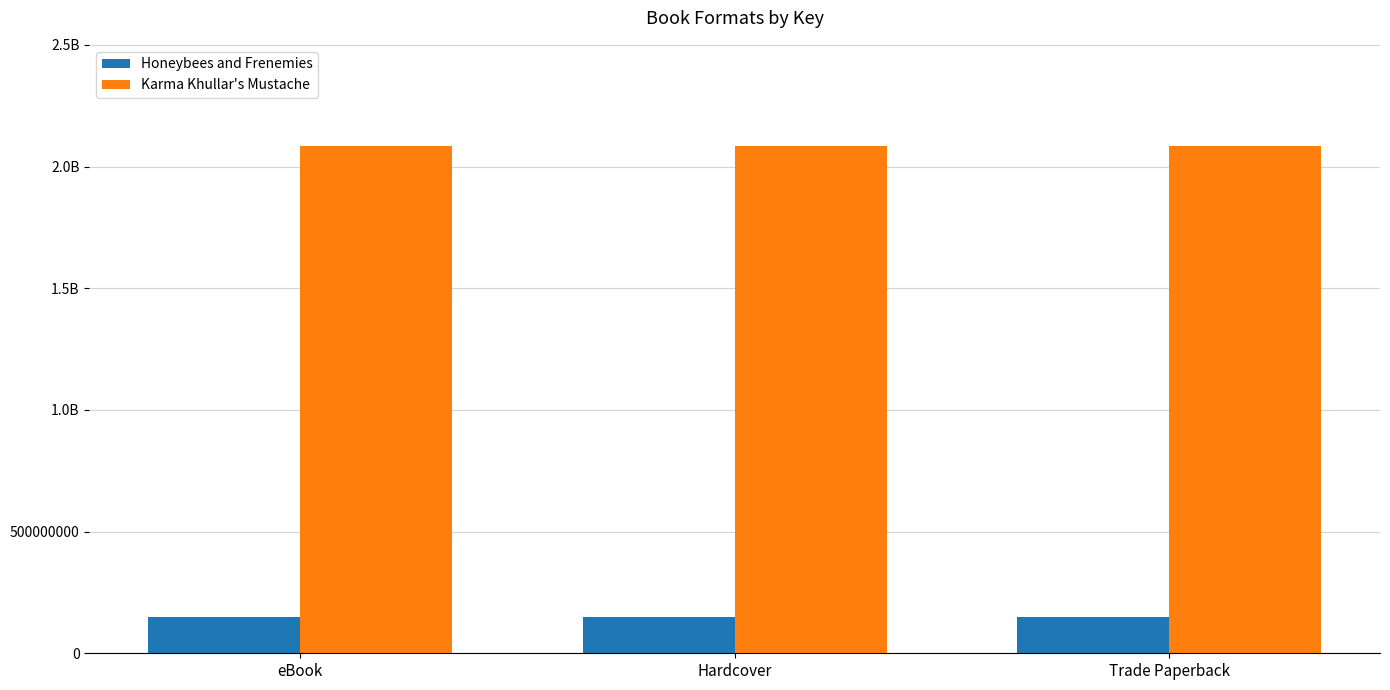

What is the sum of all Honeybees and Frenemies values?

442810683